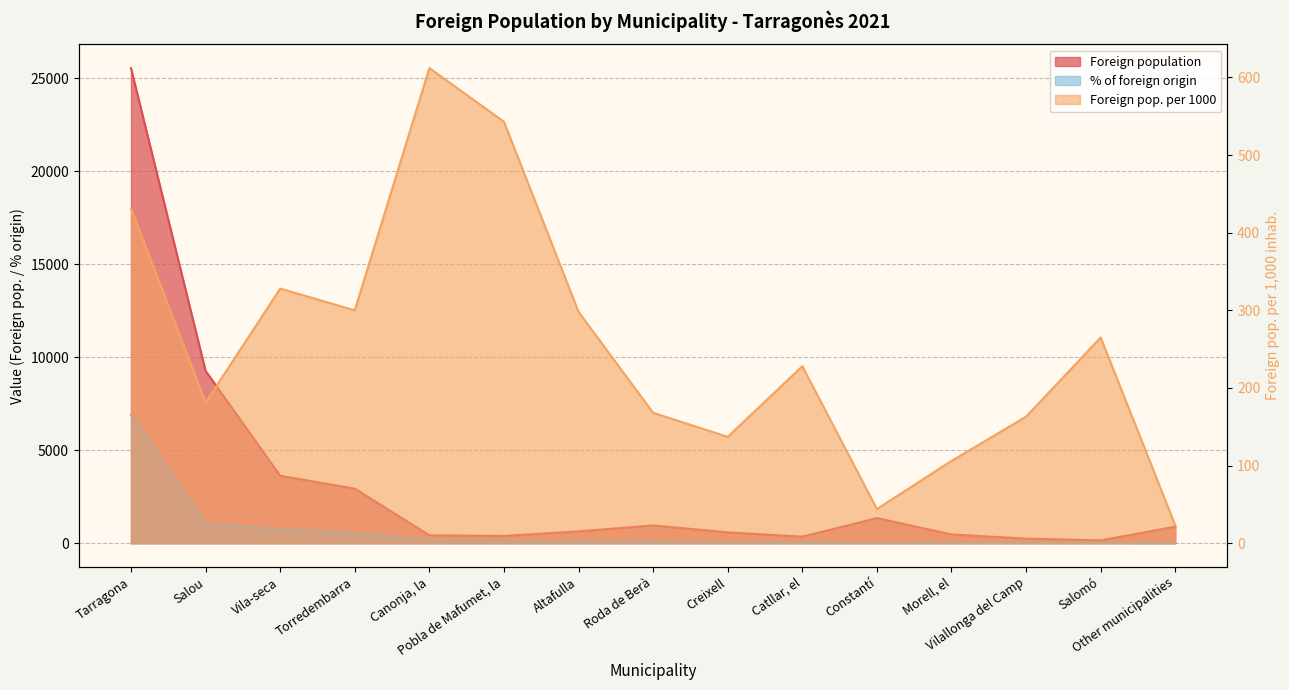

What is the approximate value of % of foreign origin at Creixell, to the nearest 50?

50